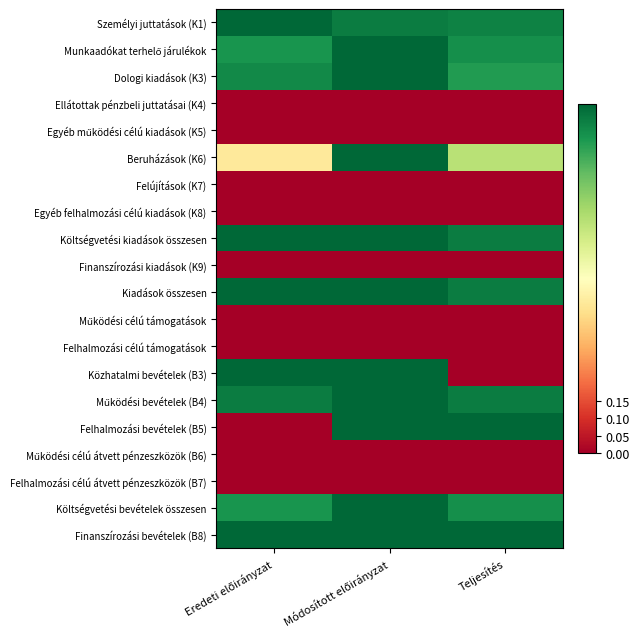

Which series changed the most between Módosított előirányzat and Teljesítés?

Közhatalmi bevételek (B3)